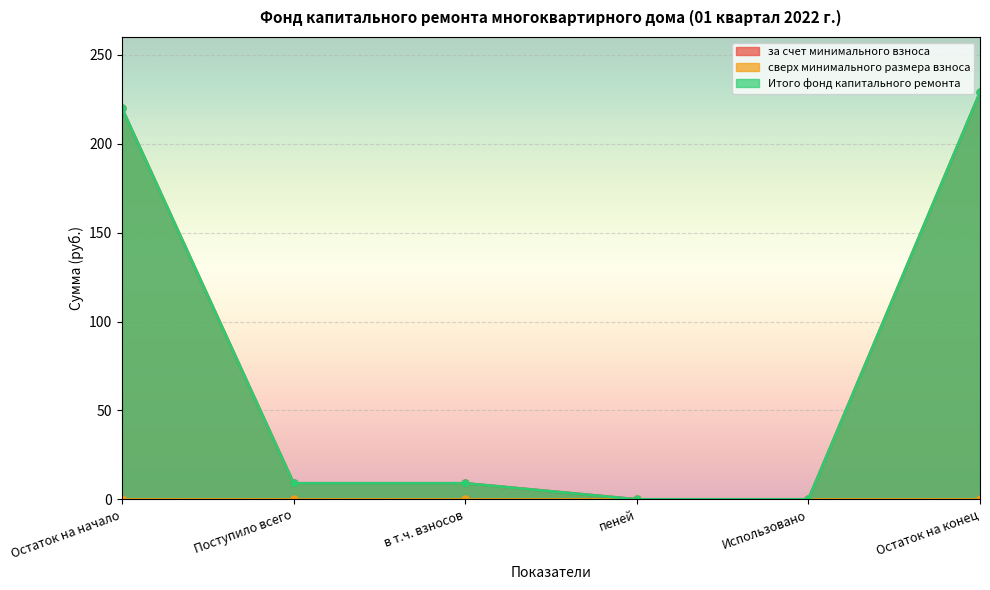

How many values in the за счет минимального взноса series exceed 9?

4